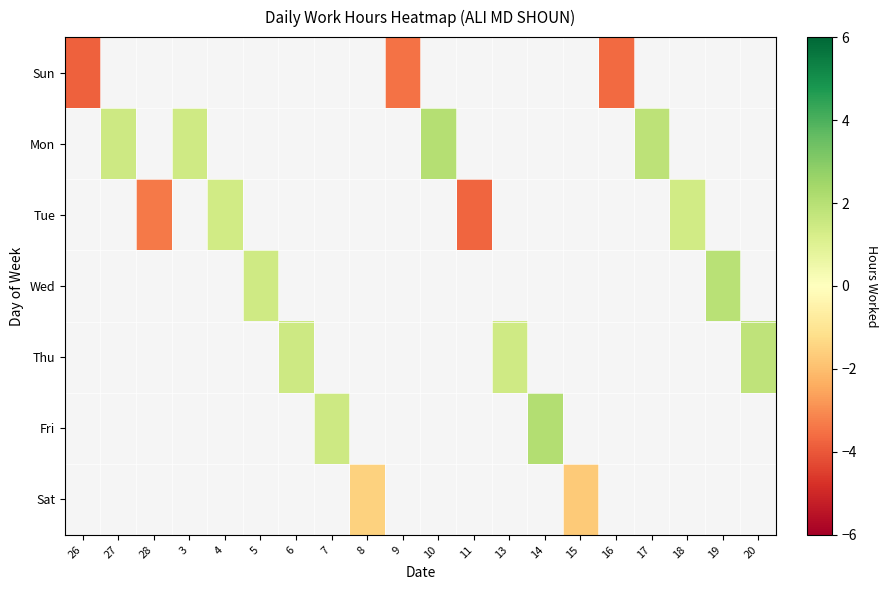

Rank the series by their maximum value, from highest to lowest.

Sun, Mon, Tue, Wed, Thu, Fri, Sat